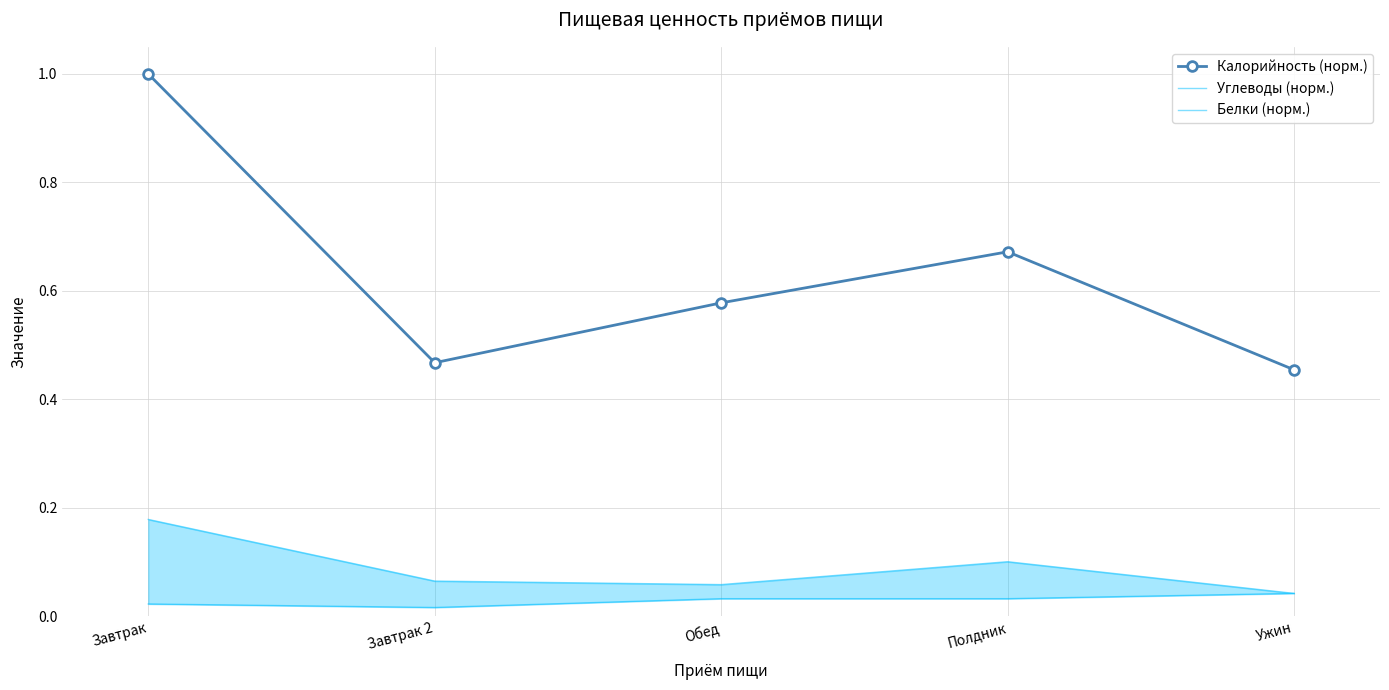

Is it true that Углеводы (норм.) equals 0.2 at Завтрак?

True